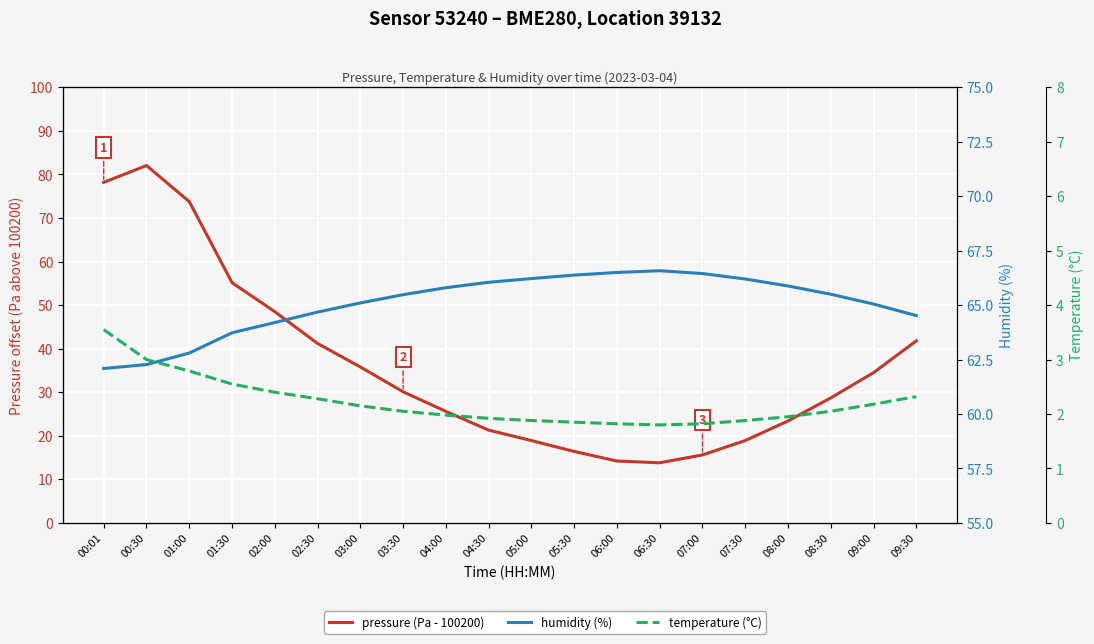

What is the minimum value for humidity (%)?

62.1